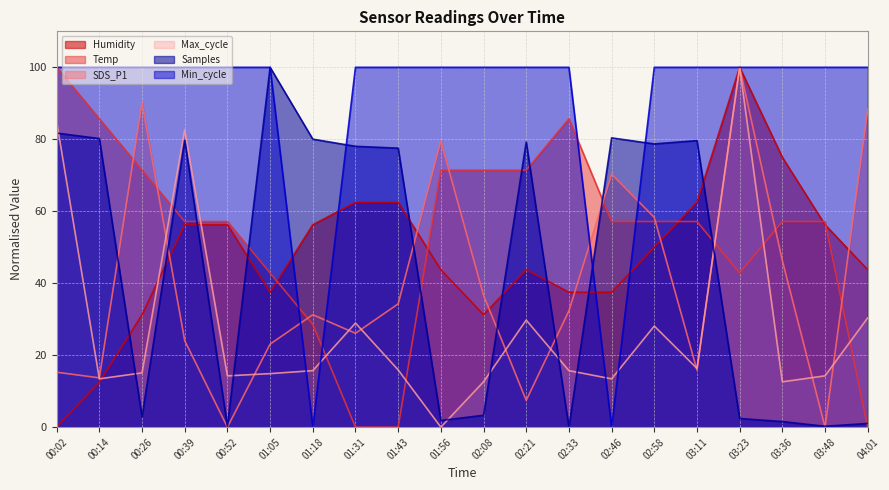

Rank the series by their maximum value, from highest to lowest.

Samples, Max_cycle, Min_cycle, SDS_P1, Humidity, Temp